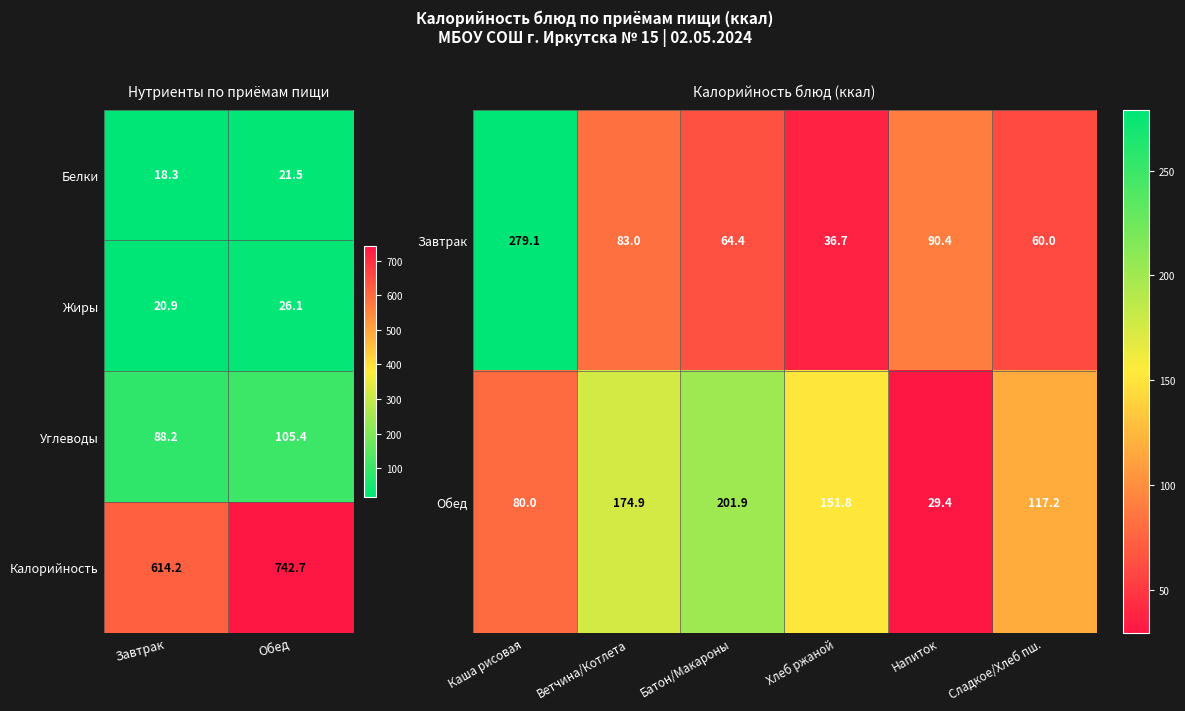

How many values in the Обед series are below 151?

3